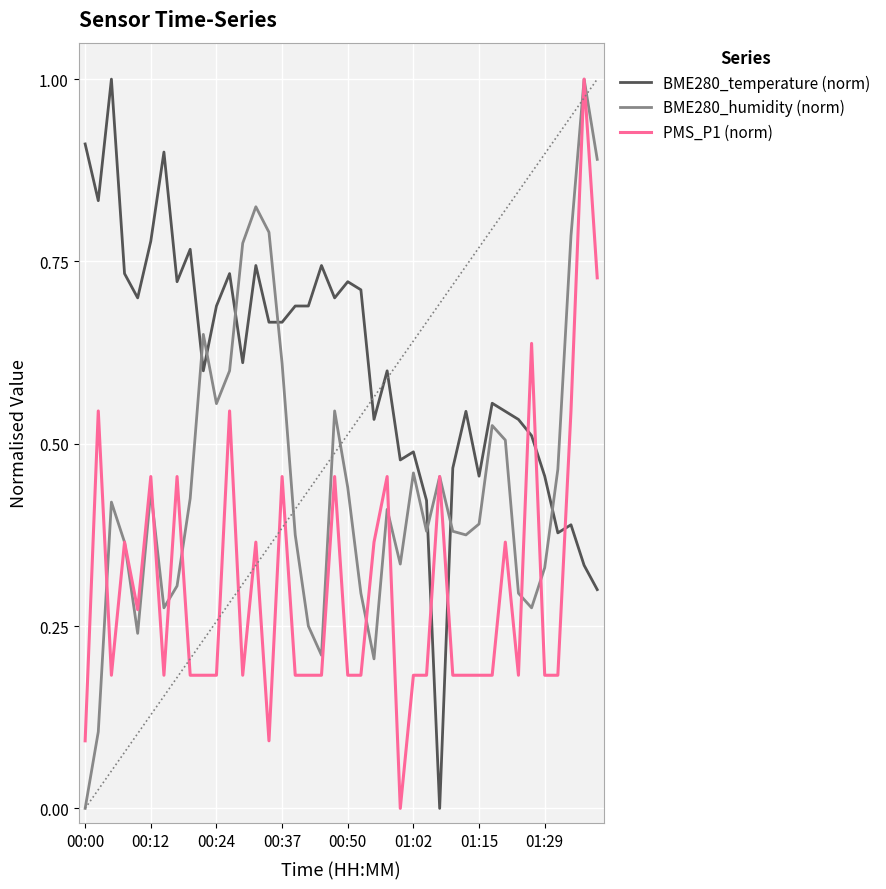

Which series has the largest total across all categories?

BME280_temperature (norm)